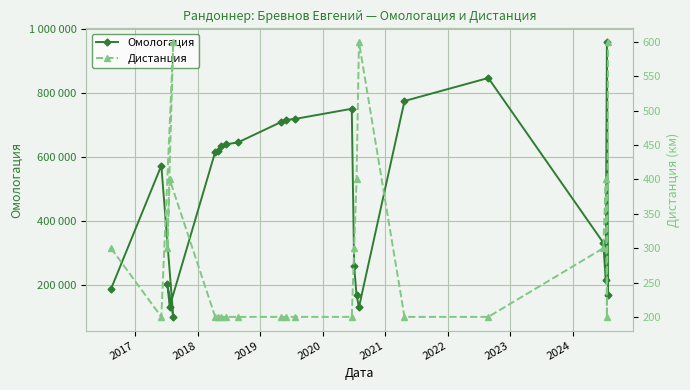

At how many categories does at least one series exceed 866734?

1